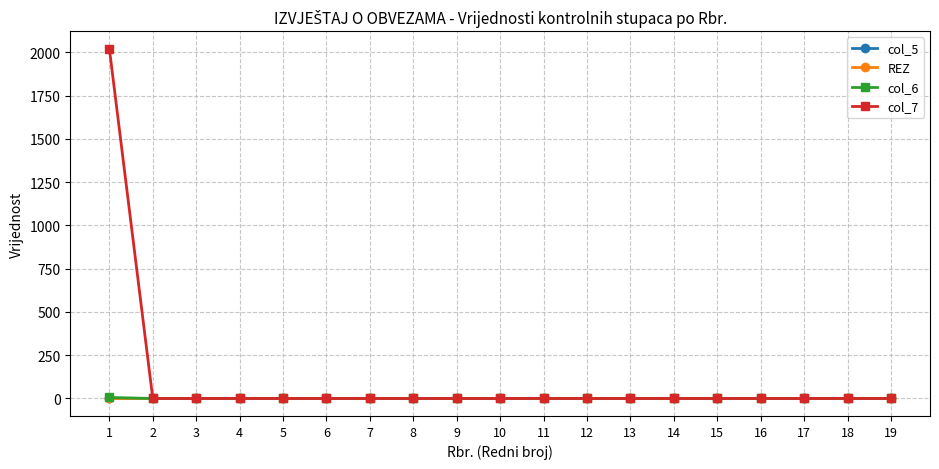

Is this an area chart (filled region under the line)?

No